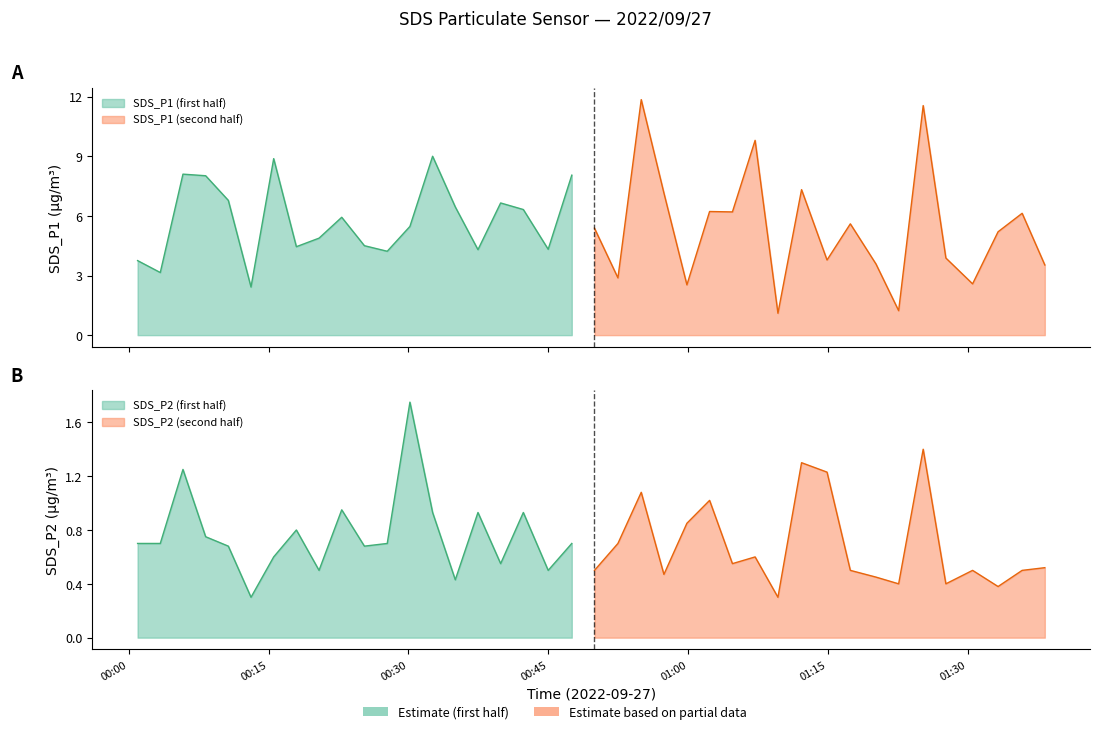

Rank the series by their average value, from lowest to highest.

SDS_P2, SDS_P1